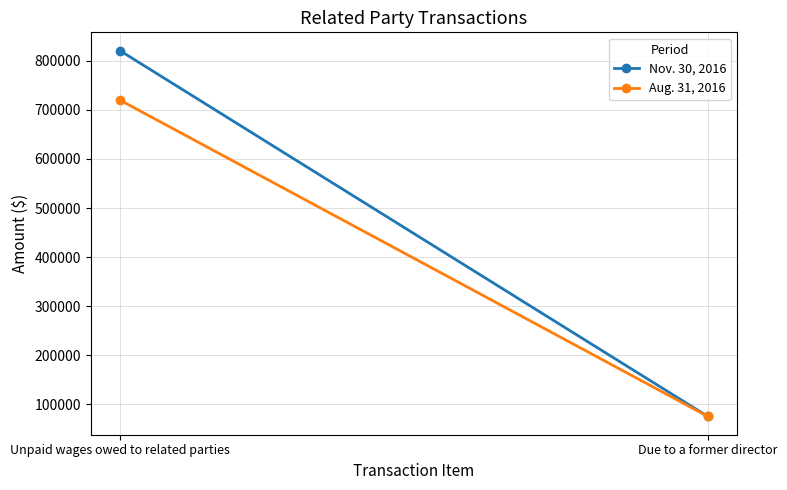

How many data points in Aug. 31, 2016 are less than 720037?

1